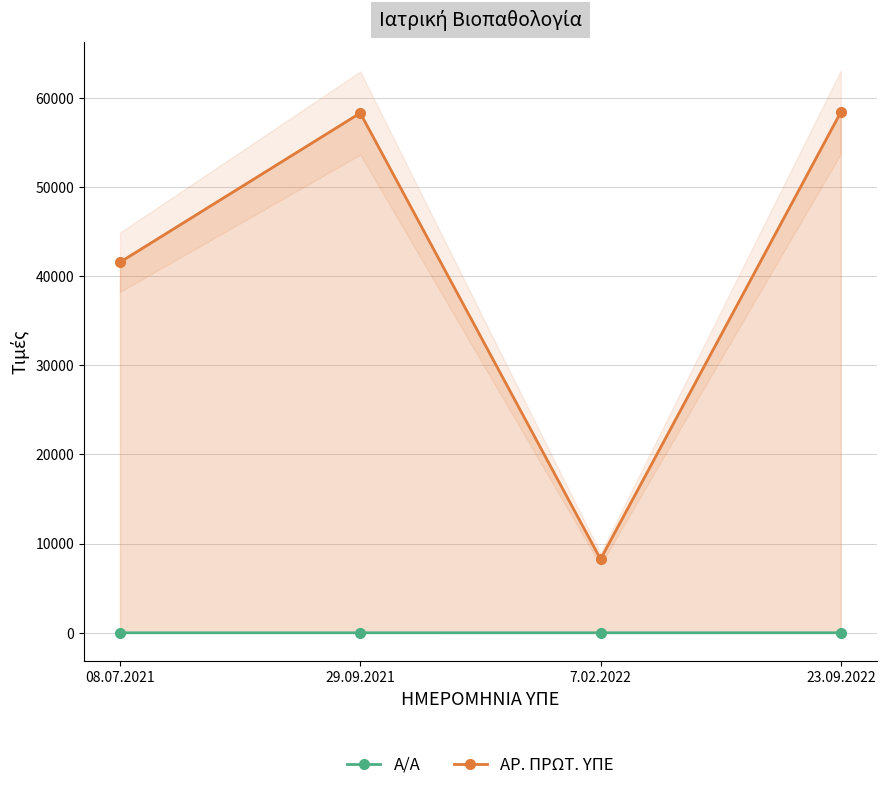

What are all the series names shown in the legend?

Α/Α, ΑΡ. ΠΡΩΤ. ΥΠΕ